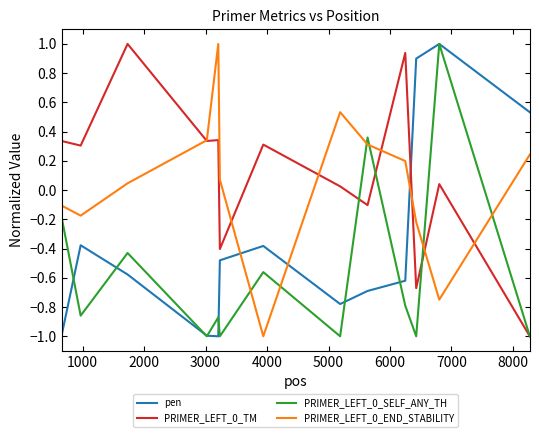

How many times do PRIMER_LEFT_0_END_STABILITY and PRIMER_LEFT_0_SELF_ANY_TH cross each other?

6